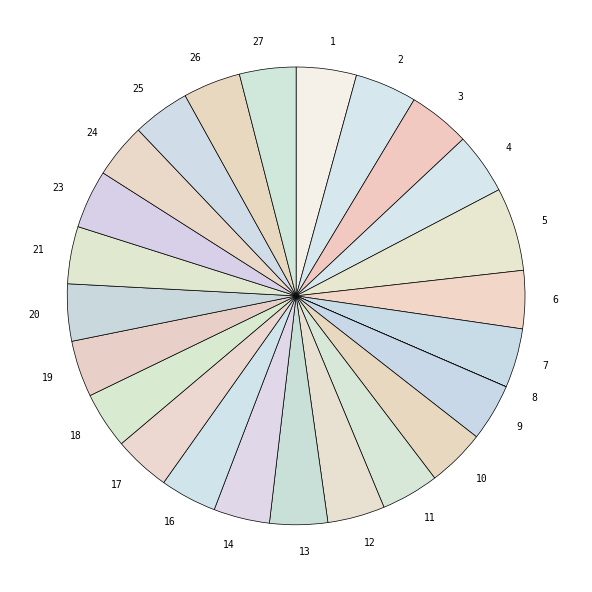

Which category has the biggest portion of the pie?

5